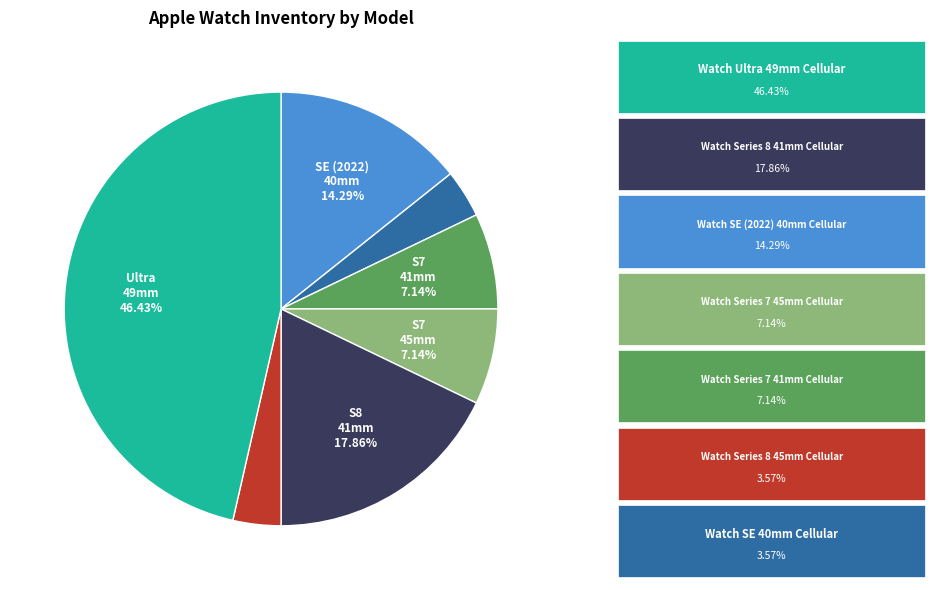

Does any single category account for the majority?

No